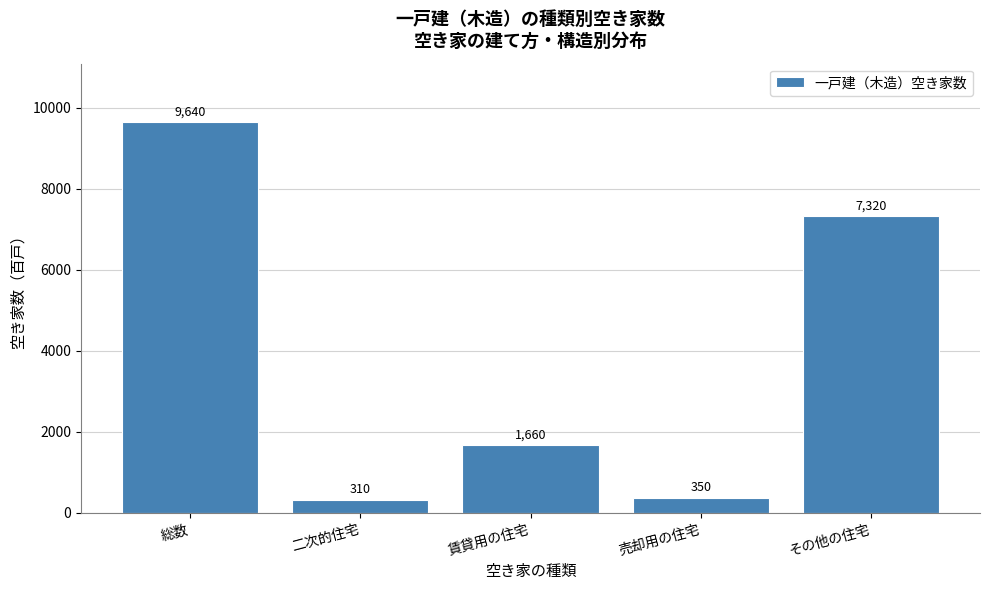

Reading left to right, what are all the values shown in this chart?

9640	310	1660	350	7320